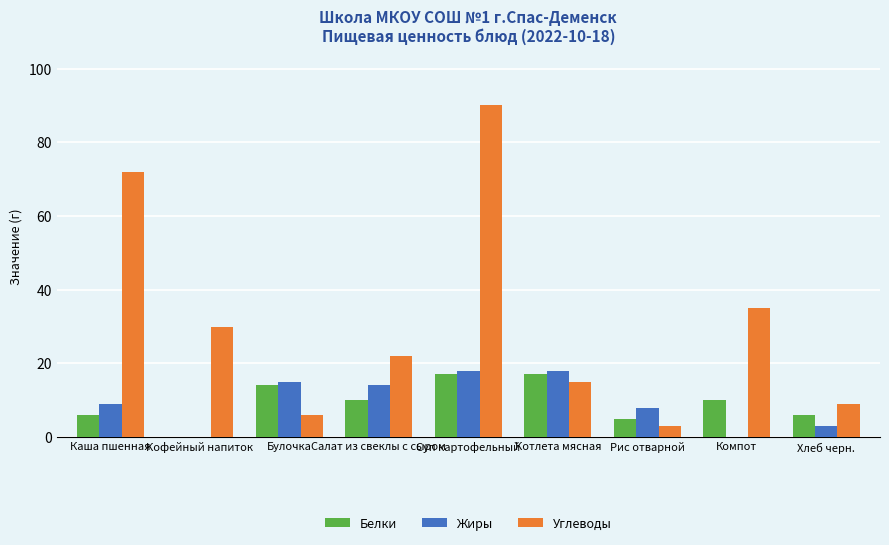

Which series changed the most between Салат из свеклы с сыром and Хлеб черн.?

Углеводы